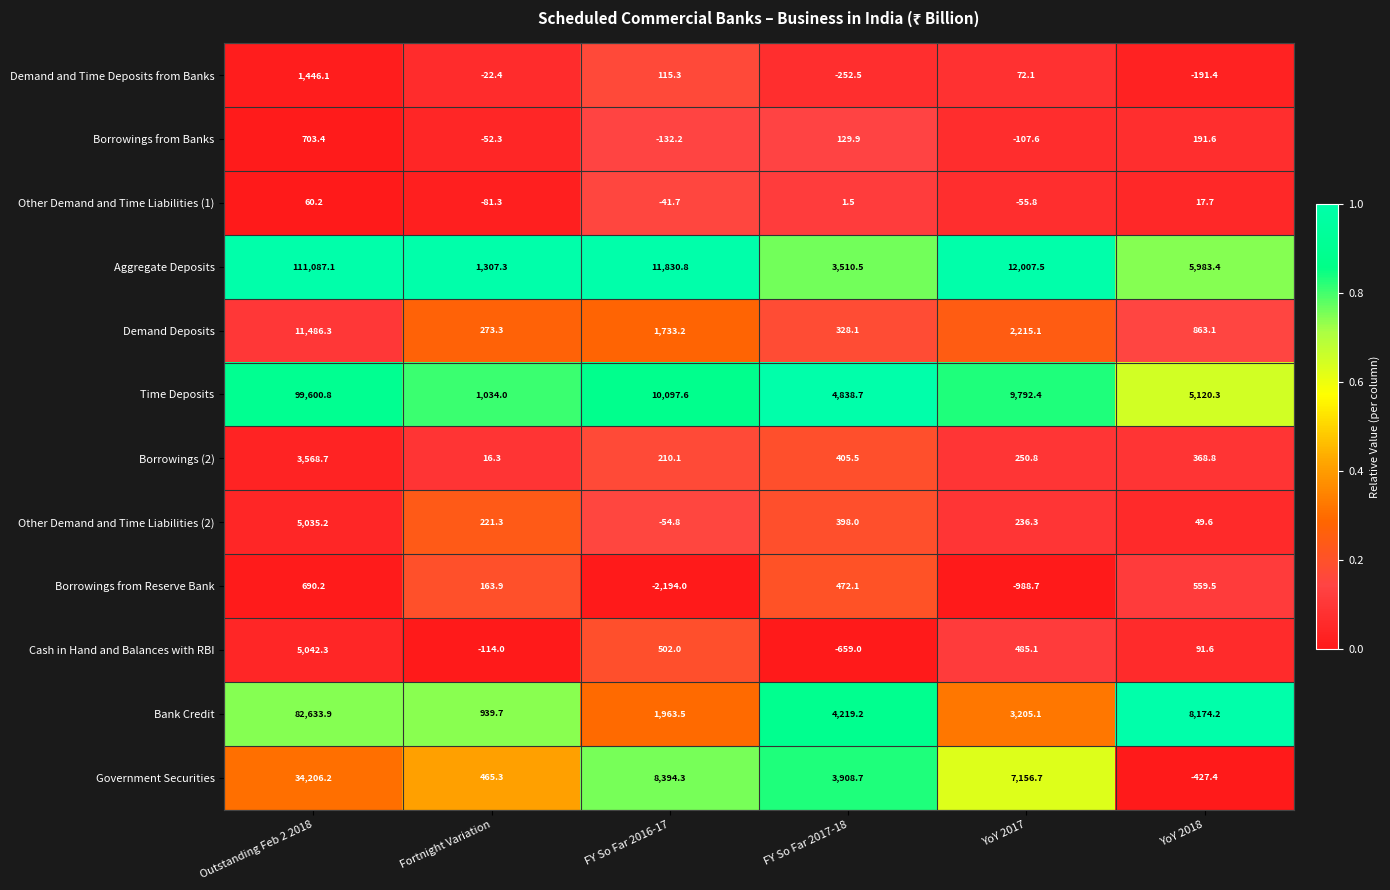

Is it true that Aggregate Deposits equals 532.2 at Fortnight Variation?

False